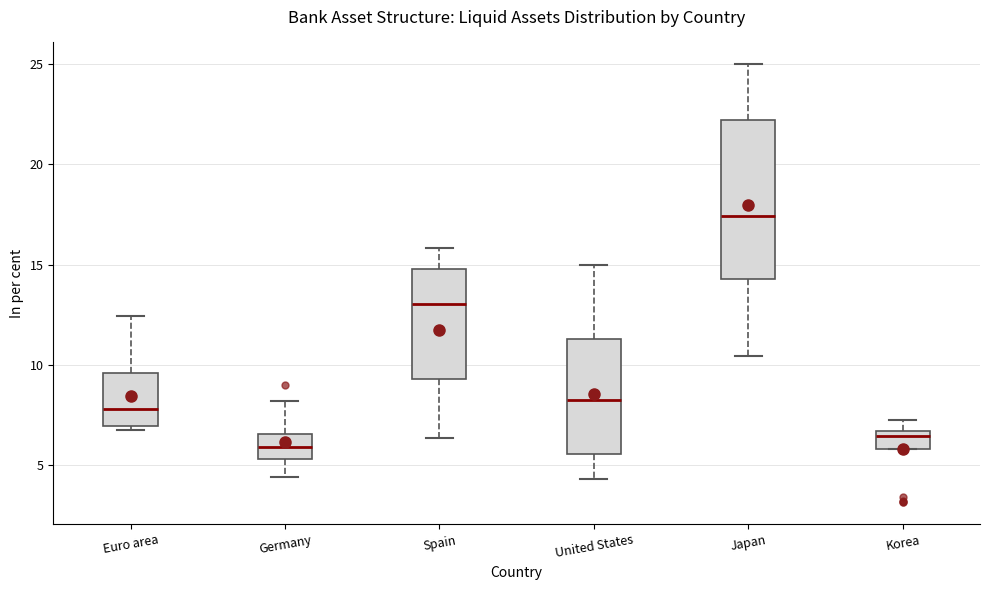

Where does the median line of the box for Spain sit on the y-axis? The values are not printed on the chart, so give them approximately, as read against the axis.

13.0